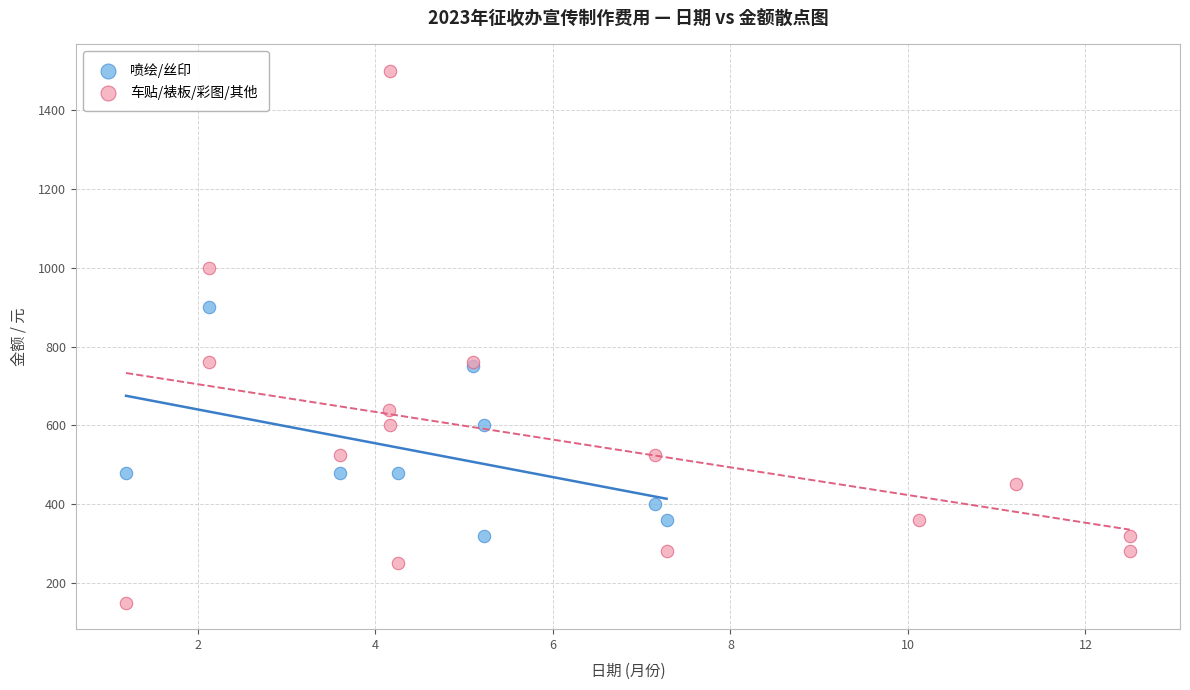

Which series contains the lowest Y value?

车贴/裱板/彩图/其他